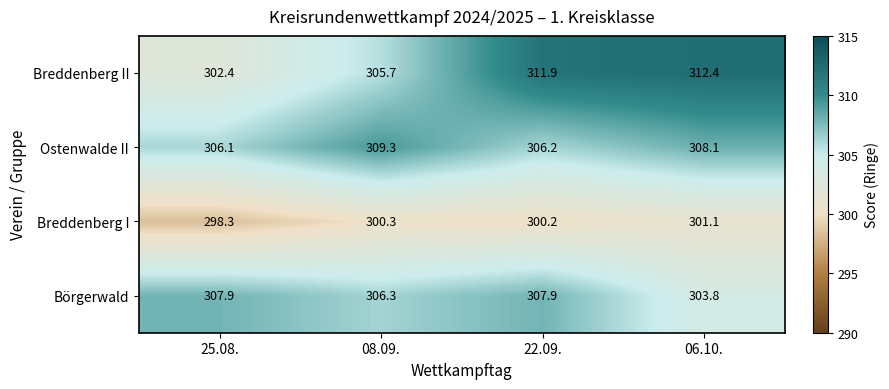

What is the maximum value shown in the chart?

312.4